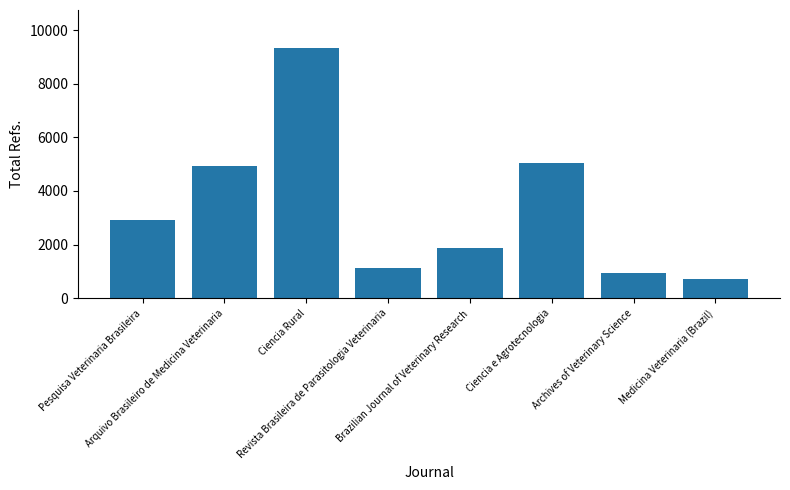

Count the number of categories in the chart.

8